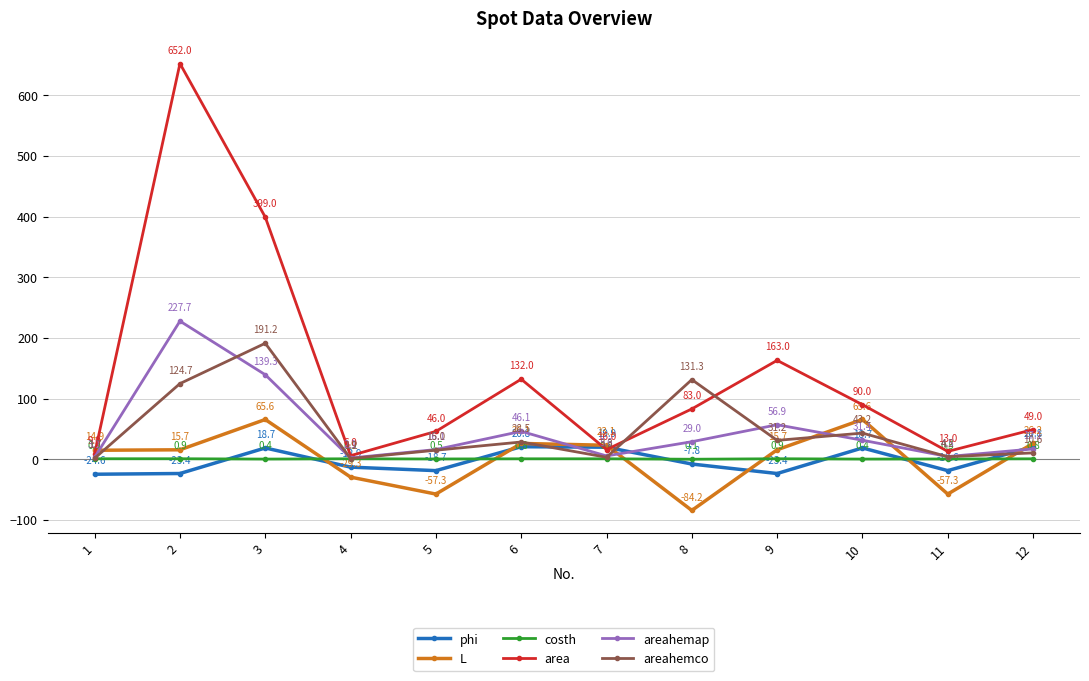

How many data points does each series have?

12